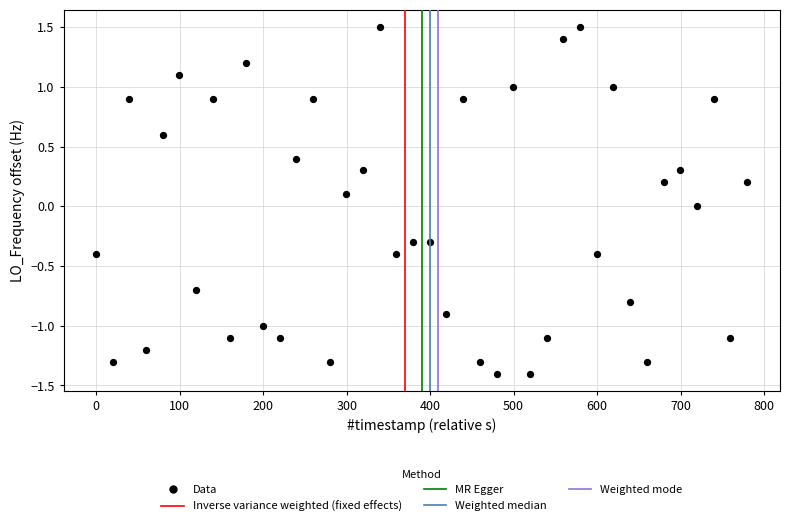

What is the range of X values (max minus min)?

780.2